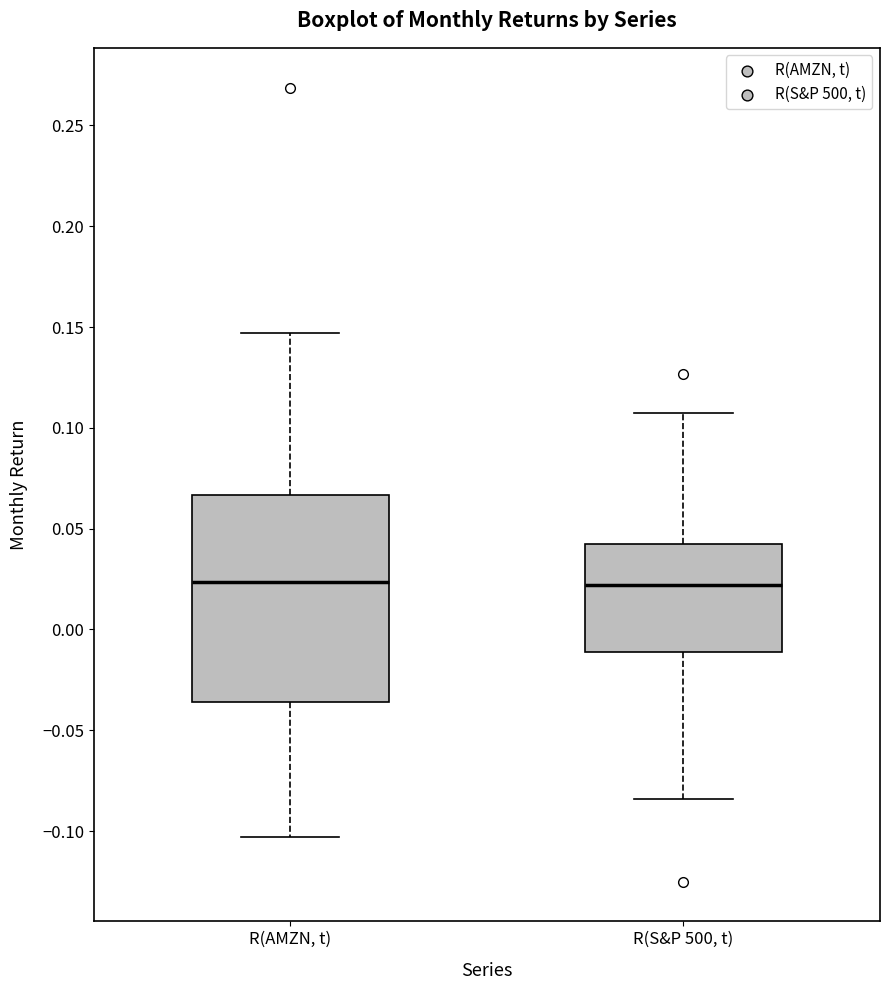

Reading left to right, transcribe this box plot: for each box, give where its median line is, the range the box spans, and where its two whiskers end, as read against the y-axis. The values are not printed on the chart, so give them approximately, as read against the axis.

R(AMZN, t): median 0.025, box -0.035 to 0.065, whiskers -0.105 to 0.145
R(S&P 500, t): median 0.020, box -0.010 to 0.040, whiskers -0.085 to 0.110